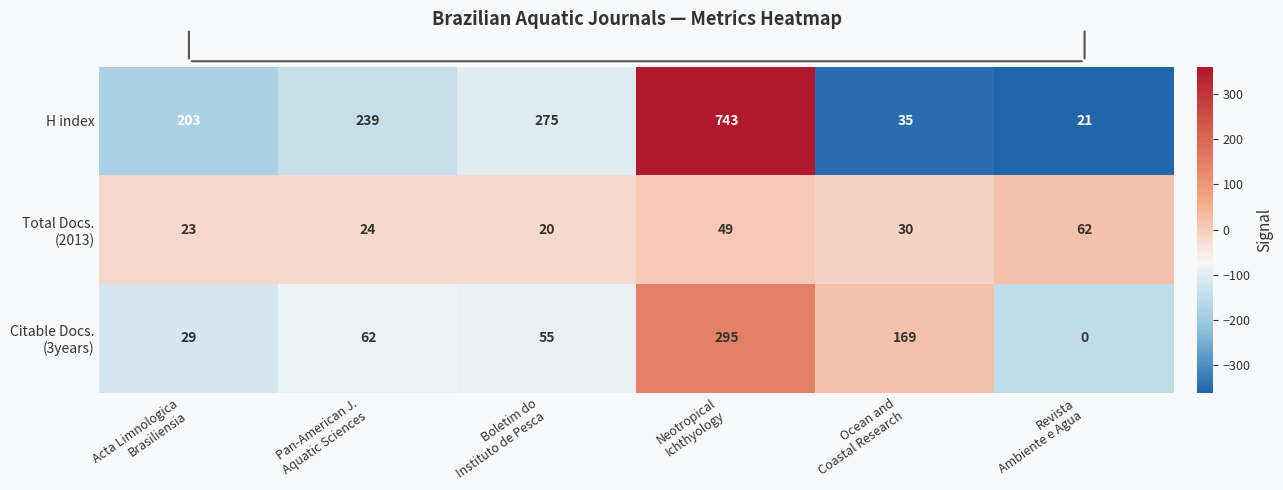

How many distinct data groups are displayed?

3